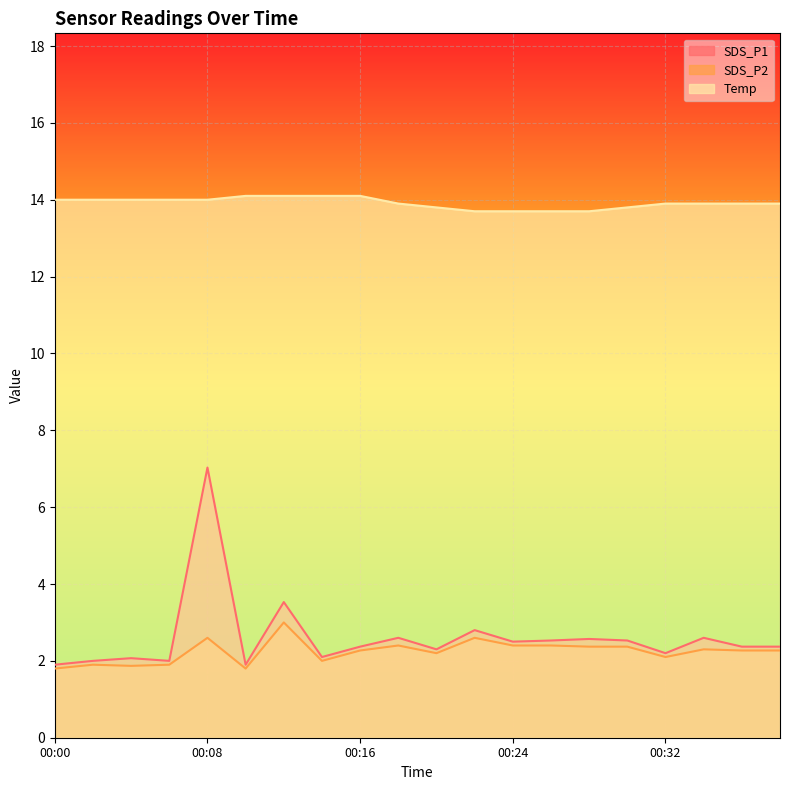

Does the chart display data point markers on the line(s)?

No